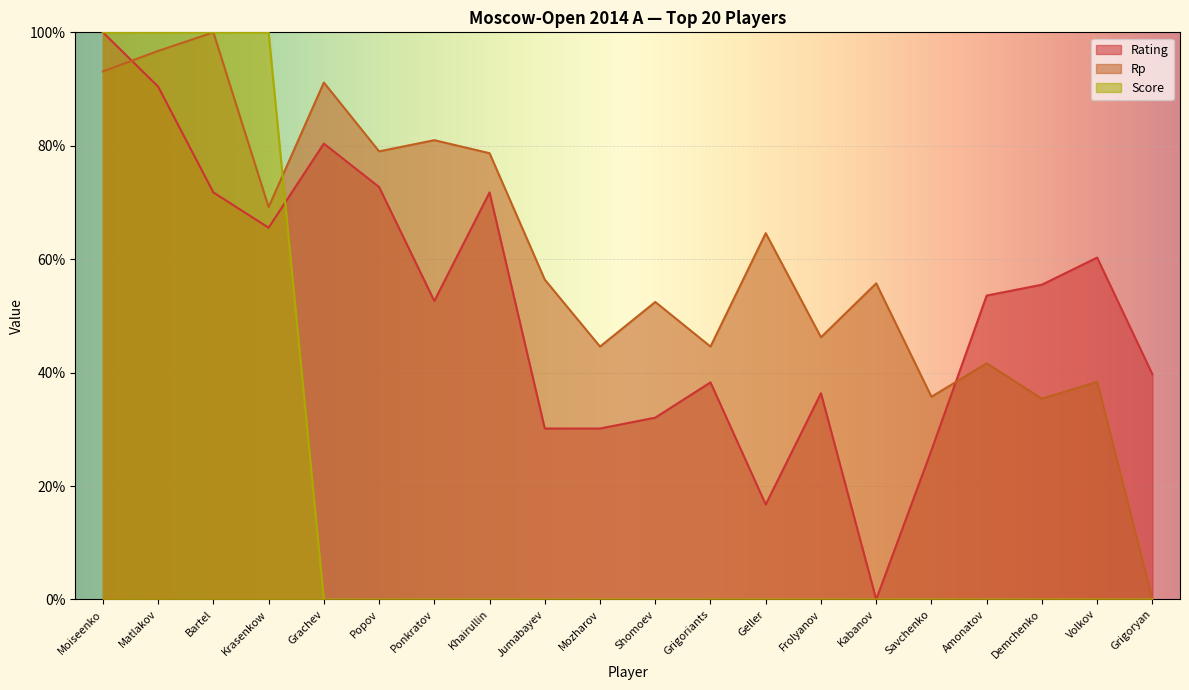

Is it true that Rp equals 62.5 at Mozharov?

False